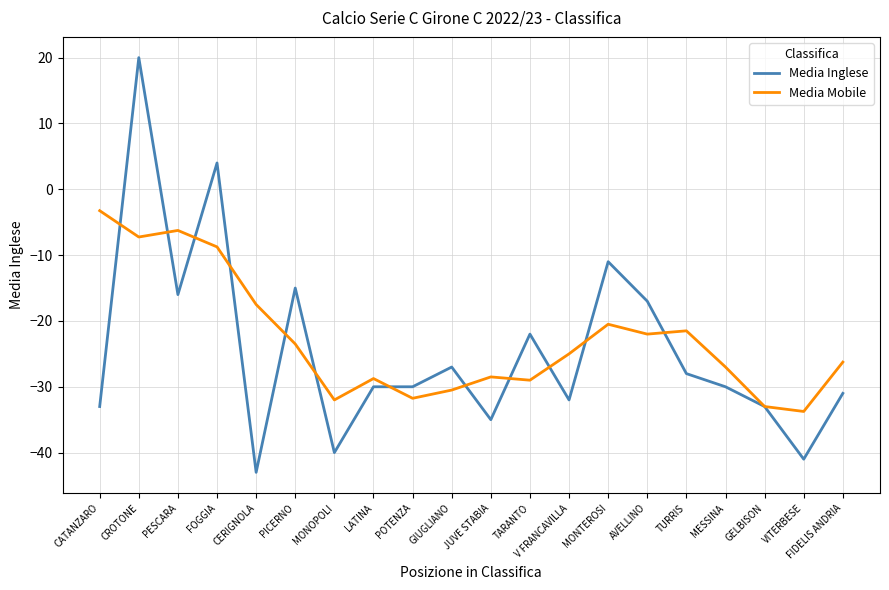

List the series in order of their peak value, lowest first.

Media Mobile, Media Inglese